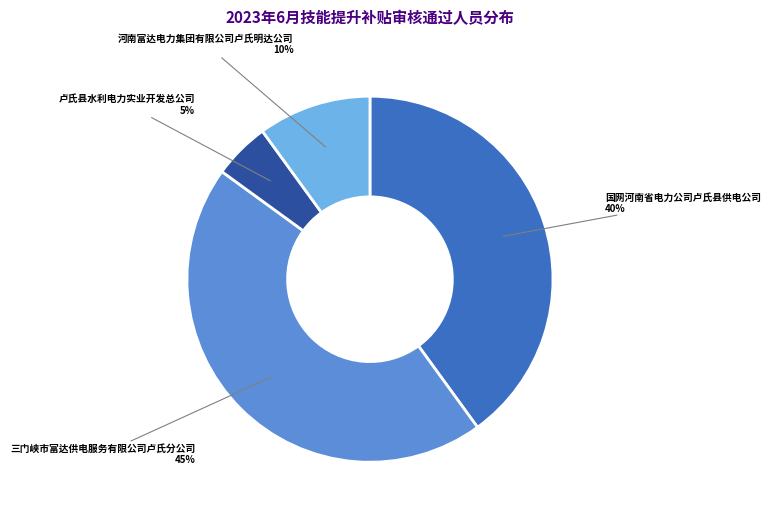

Does any single category account for the majority?

No